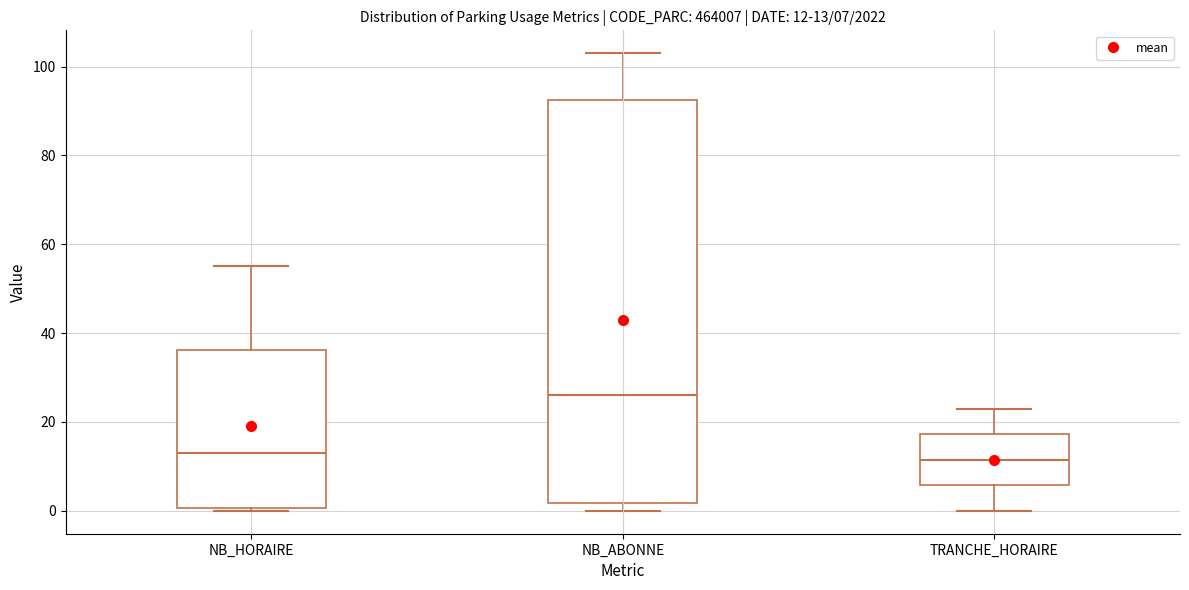

Comparing the boxes themselves (not the whiskers), which one is the tallest?

NB_ABONNE